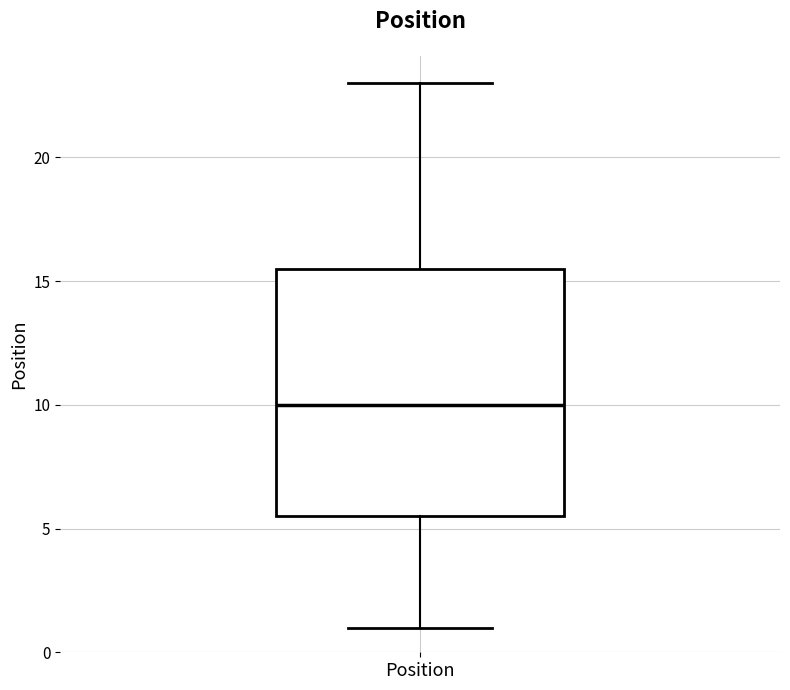

Read this box plot against the y-axis: the position of the median line, the range covered by the box, and the ends of both whiskers. The values are not printed on the chart, so give them approximately, as read against the axis.

median 10.0, box 5.5 to 15.5, whiskers 1.0 to 23.0